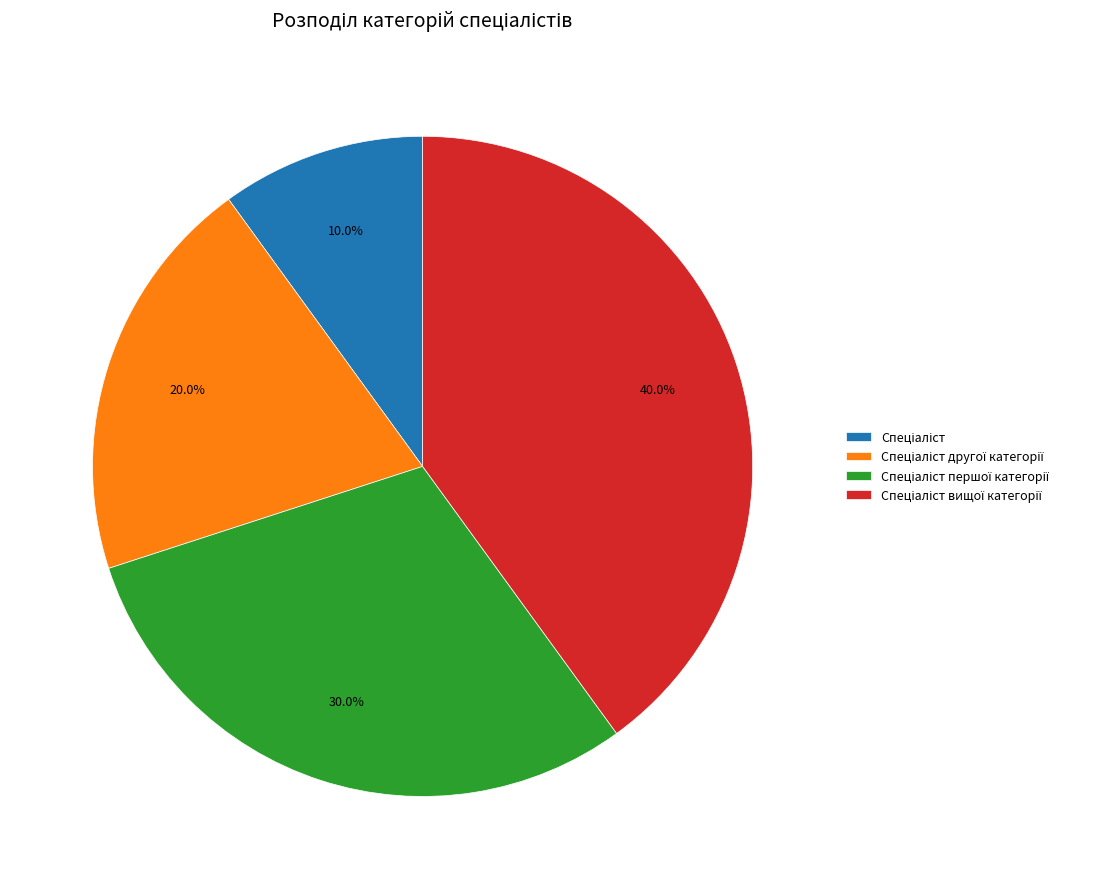

Is there a majority slice in this chart?

No